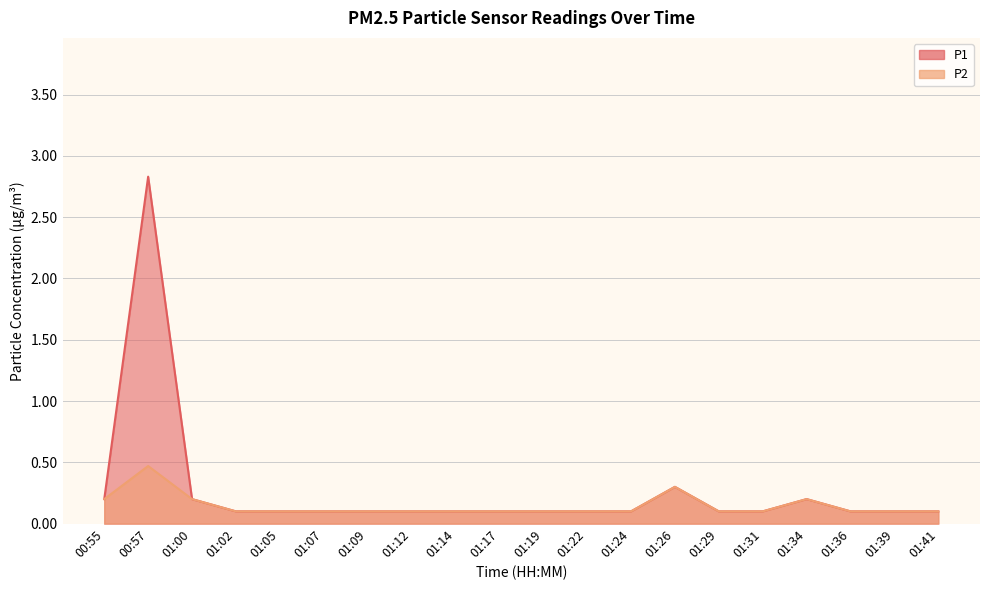

True or false: P1 has more than 0 points higher than both neighbors.

True